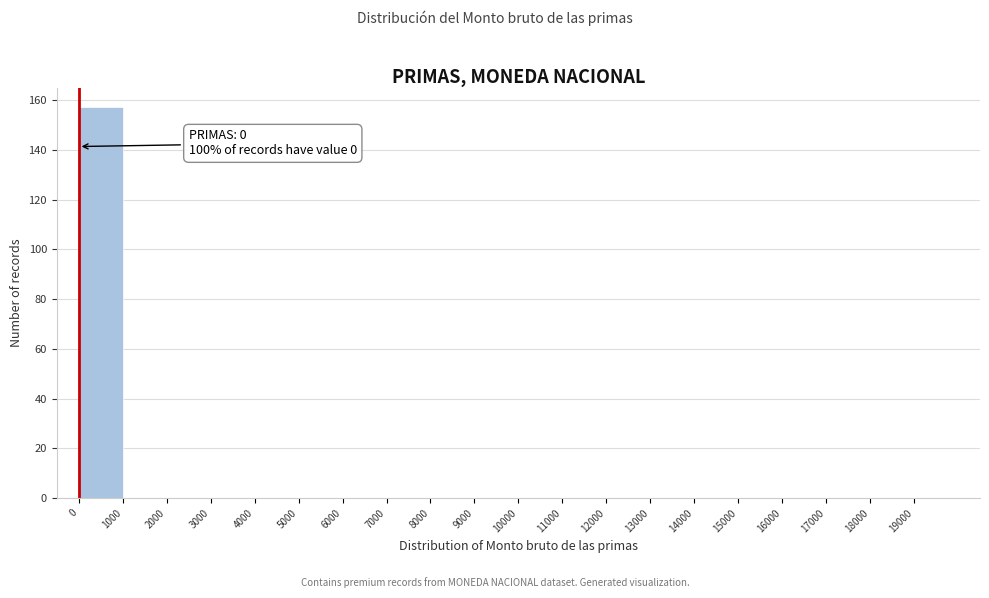

Over which range of the x-axis is the bar tallest?

0 to 1000